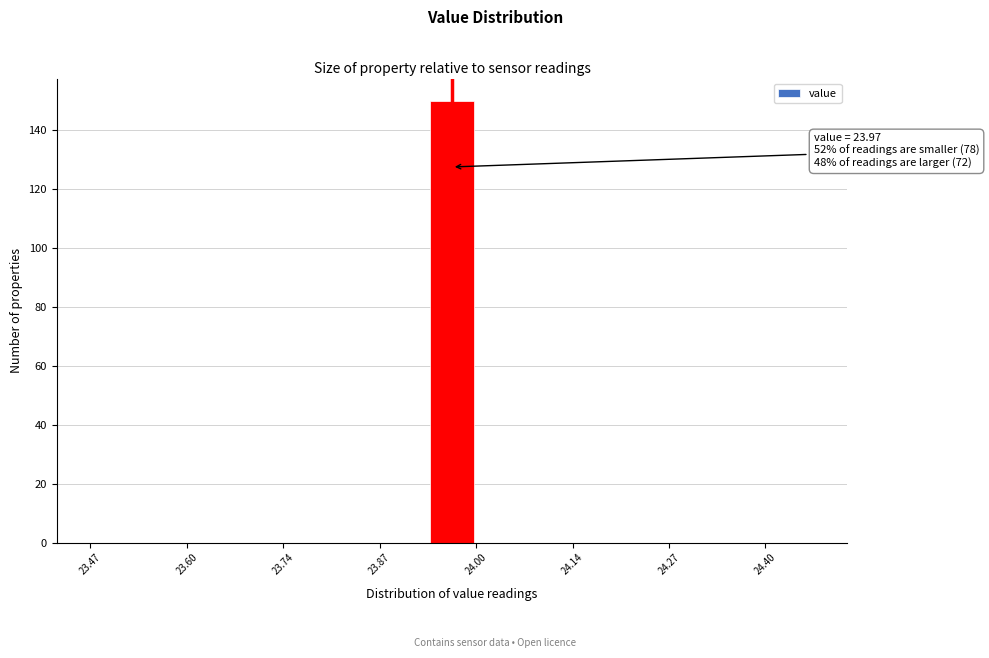

Around what value on the x-axis is the tallest bar? Give the approximate position of its centre, as read against the axis.

23.98